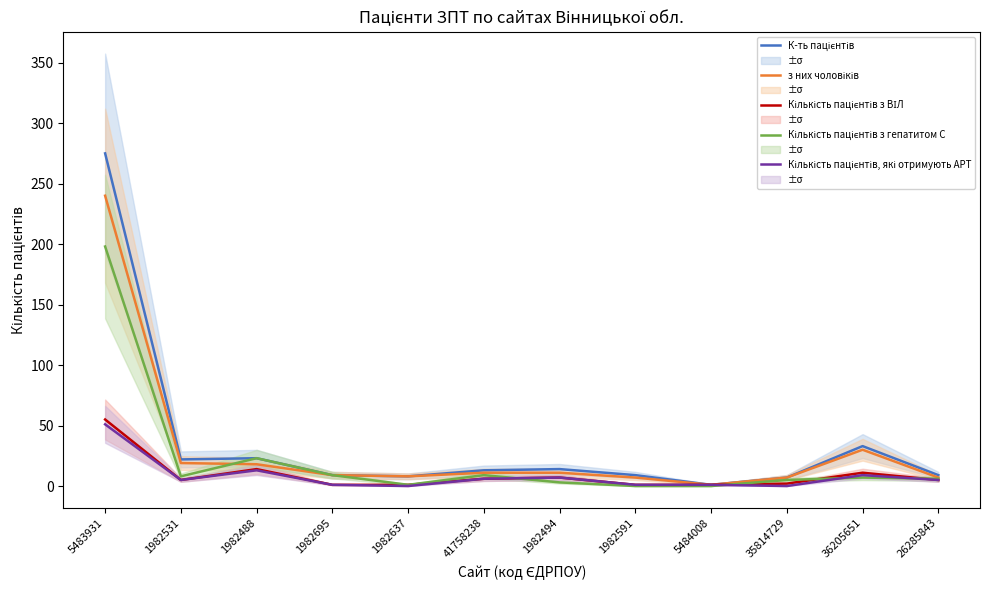

What is the spread (max minus min) of values at 1982695?

8